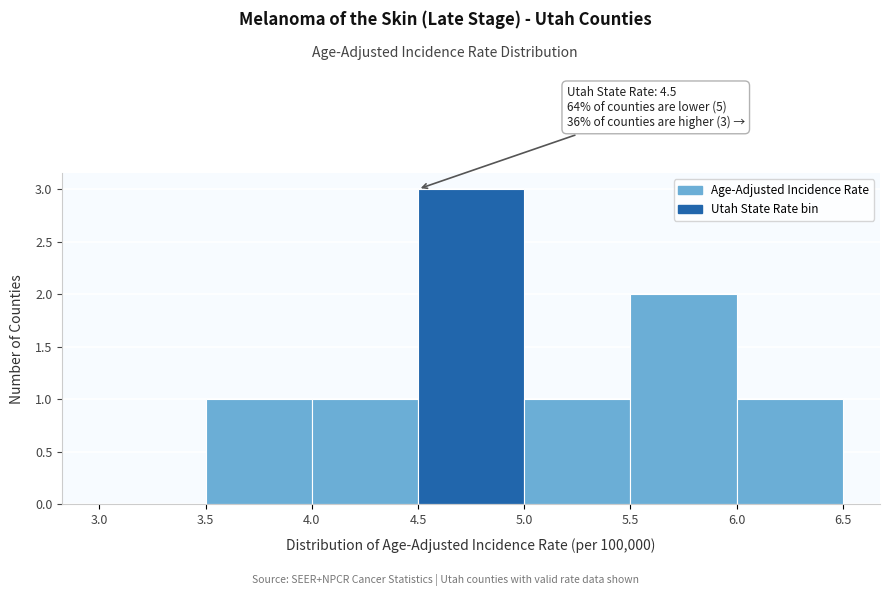

Over which range of the x-axis is the bar tallest?

4.5 to 5.0